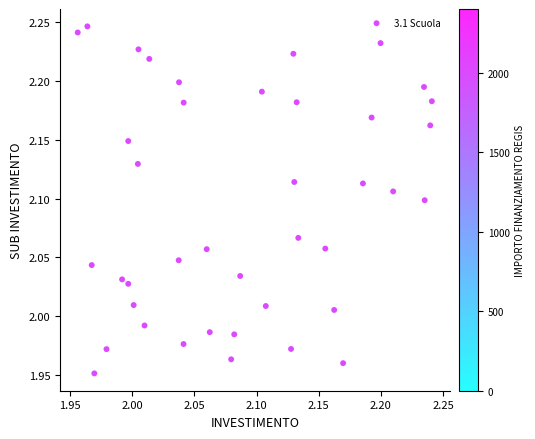

What is the range of X values (max minus min)?

0.3